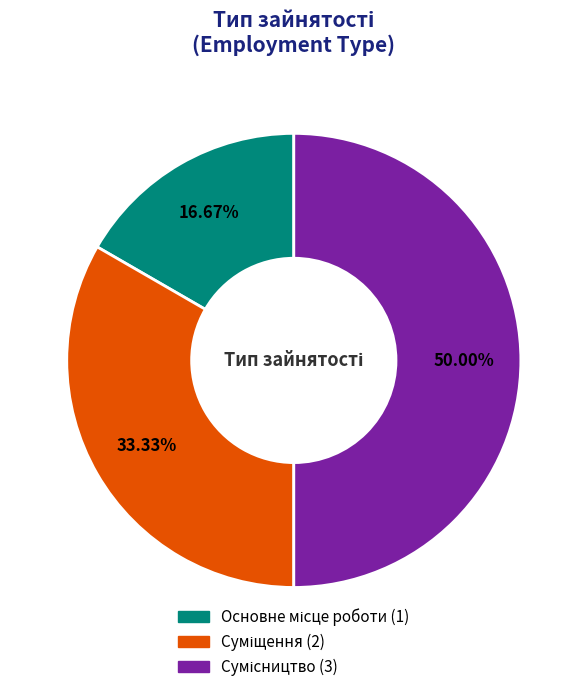

How many slices are in this pie chart?

3